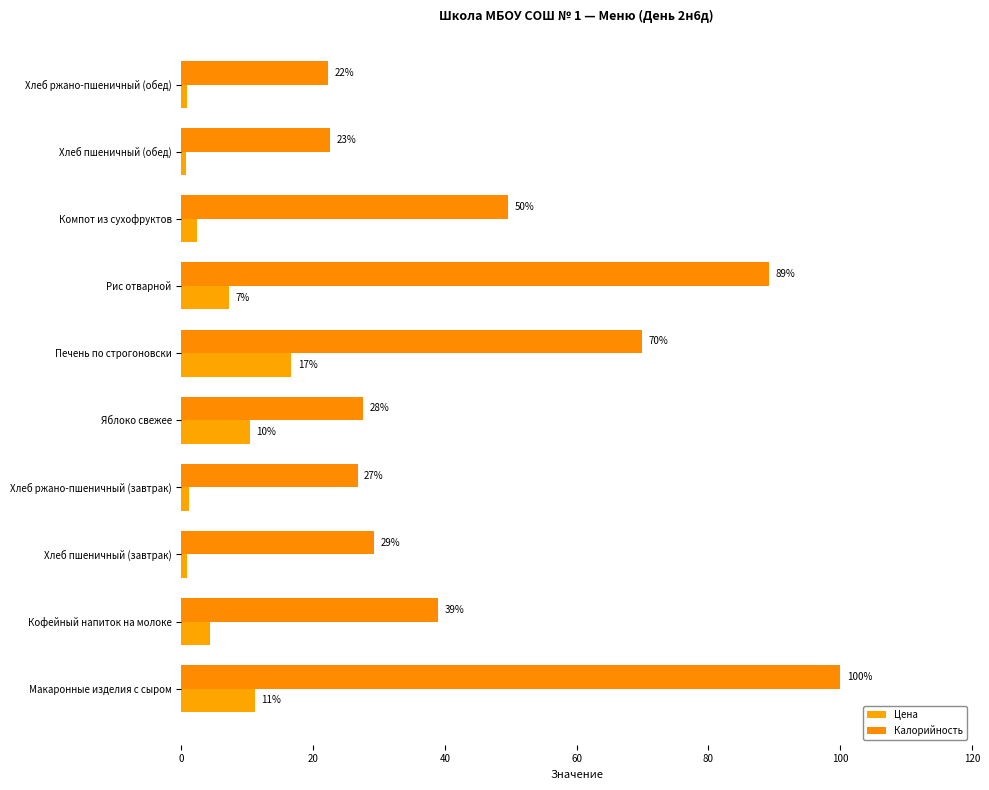

Reading left to right, transcribe all the data shown in this chart.

Цена: 11.1	4.4	0.9	1.1	10.3	16.7	7.2	2.4	0.7	0.9
Калорийность: 100.0	38.9	29.2	26.7	27.6	69.9	89.2	49.6	22.6	22.3